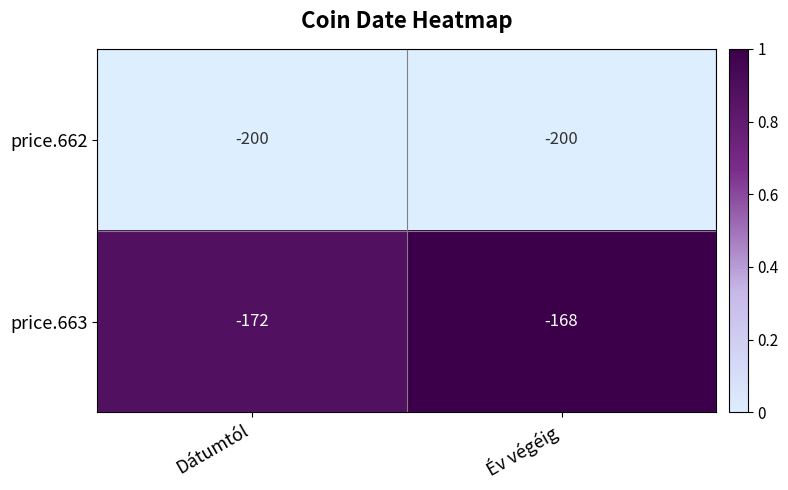

At which label is price.662 closest to -200?

Dátumtól